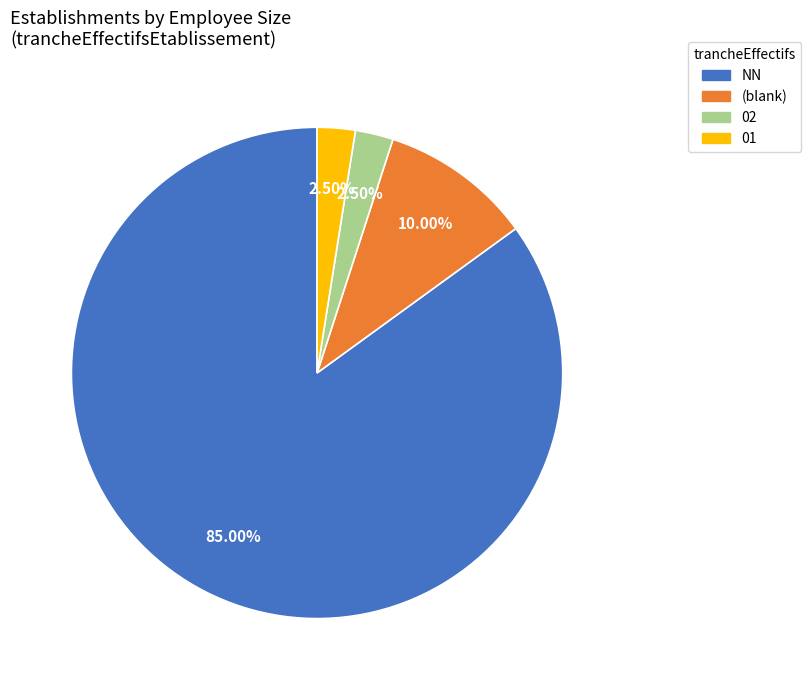

Does any single category account for the majority?

Yes